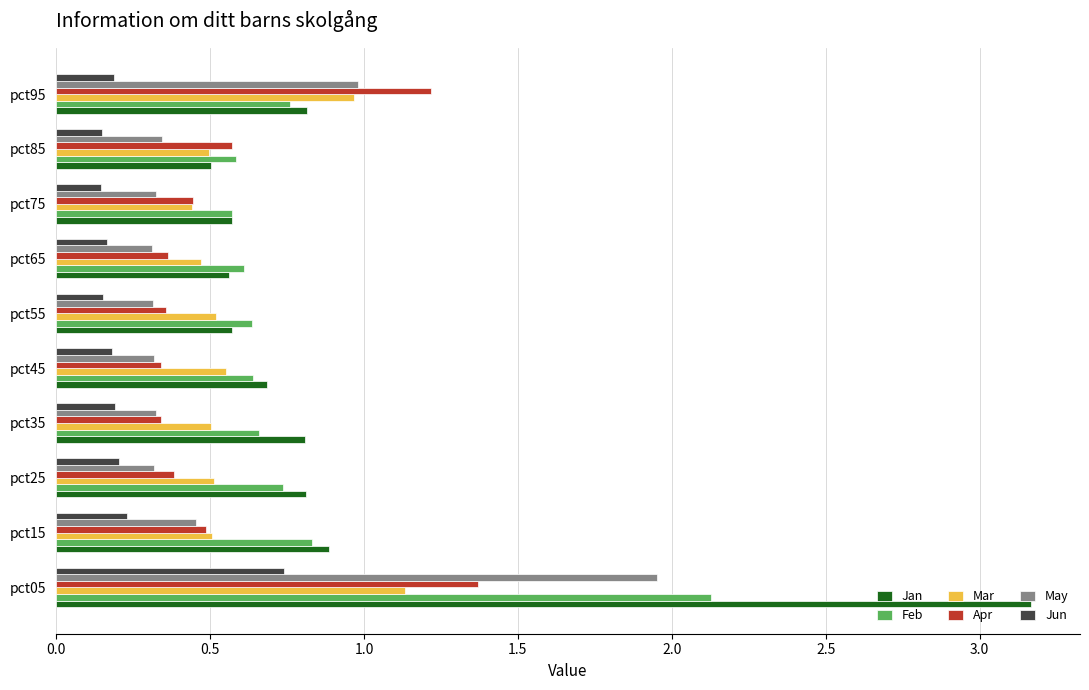

What is the maximum value shown in the chart?

3.2